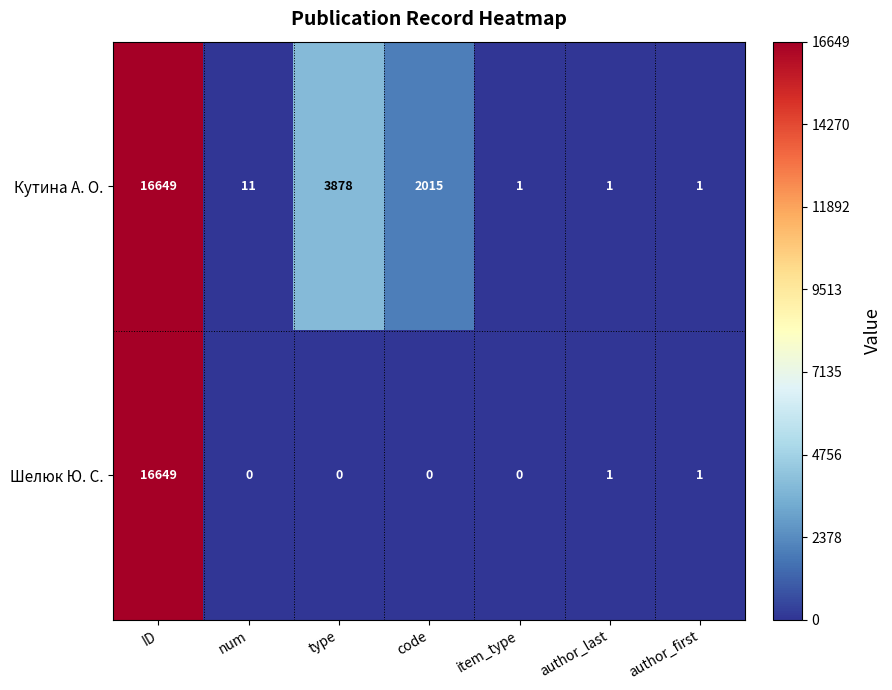

The value of Кутина А. О. at author_last is 1. True or false?

True